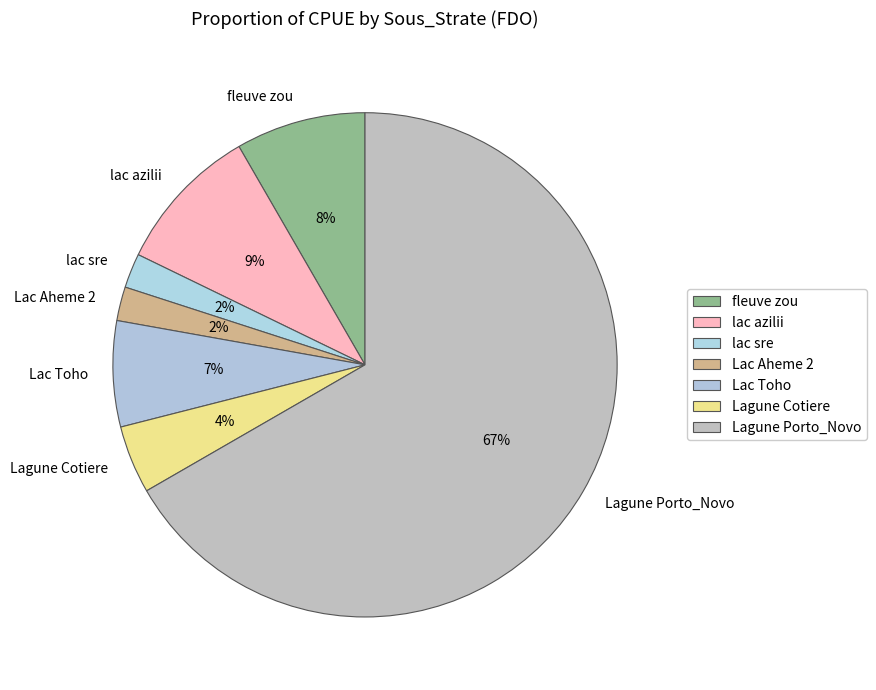

Combined, do lac azilii and Lac Toho account for over 50%?

No